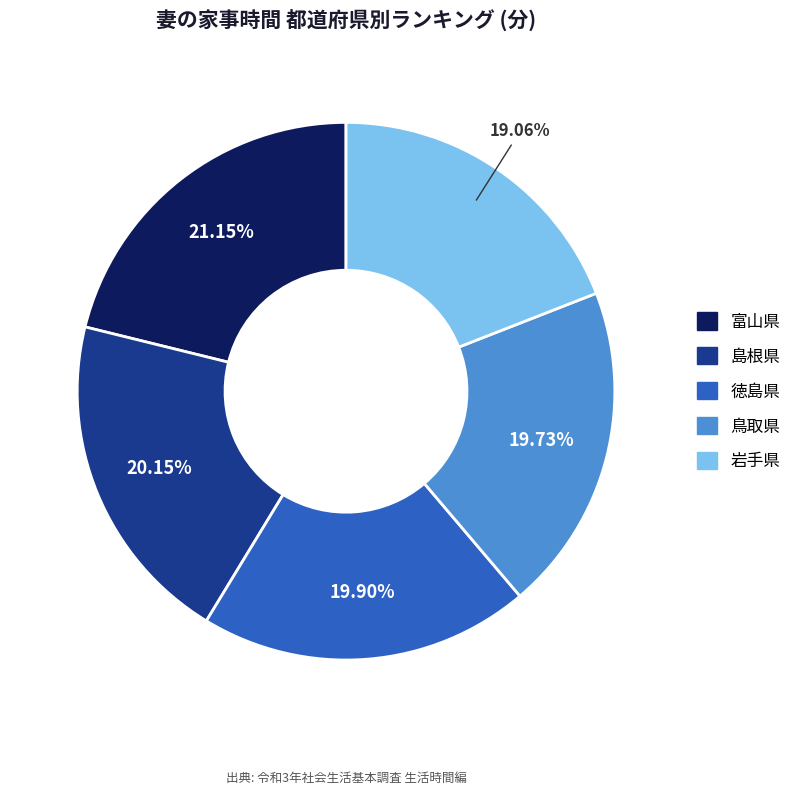

Does any single category account for the majority?

No